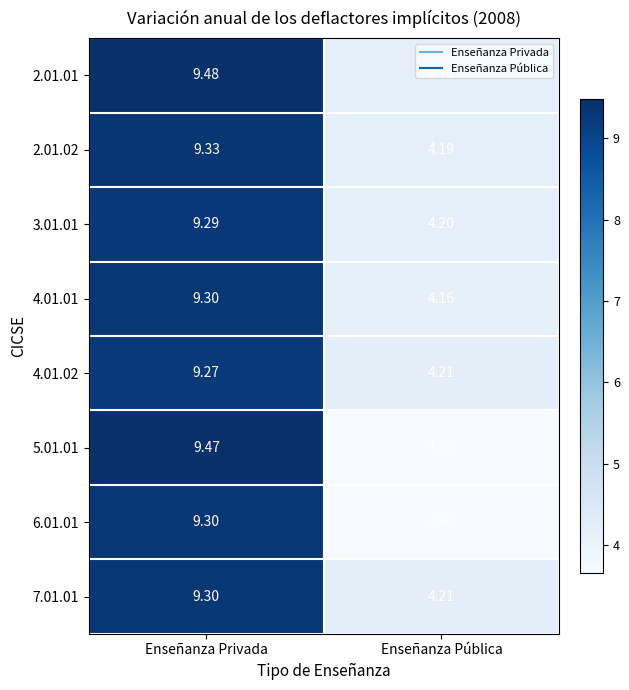

At which label does 2.01.02 first exceed 9?

Enseñanza Privada